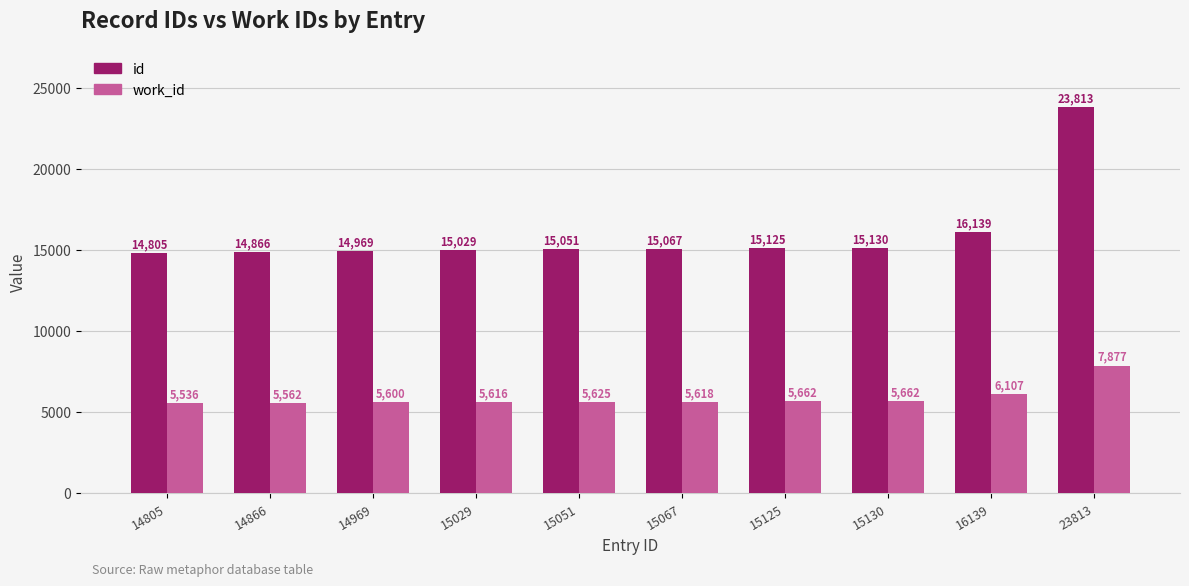

True or false: id has a value of 7948 at 14866.

False